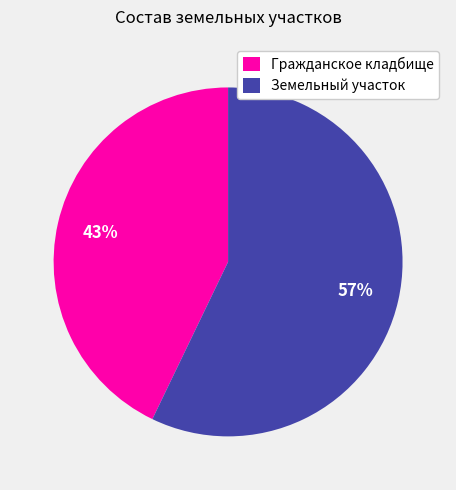

Approximately how many times larger is the value at Земельный участок compared to Гражданское кладбище?

1.3